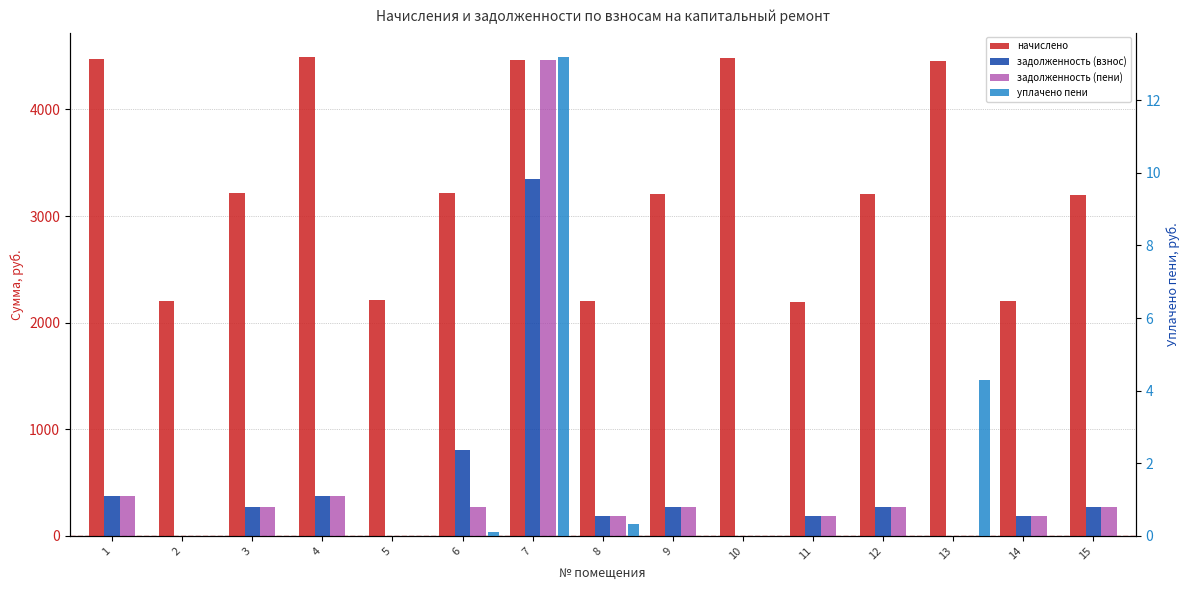

How many bars are there in total?

60